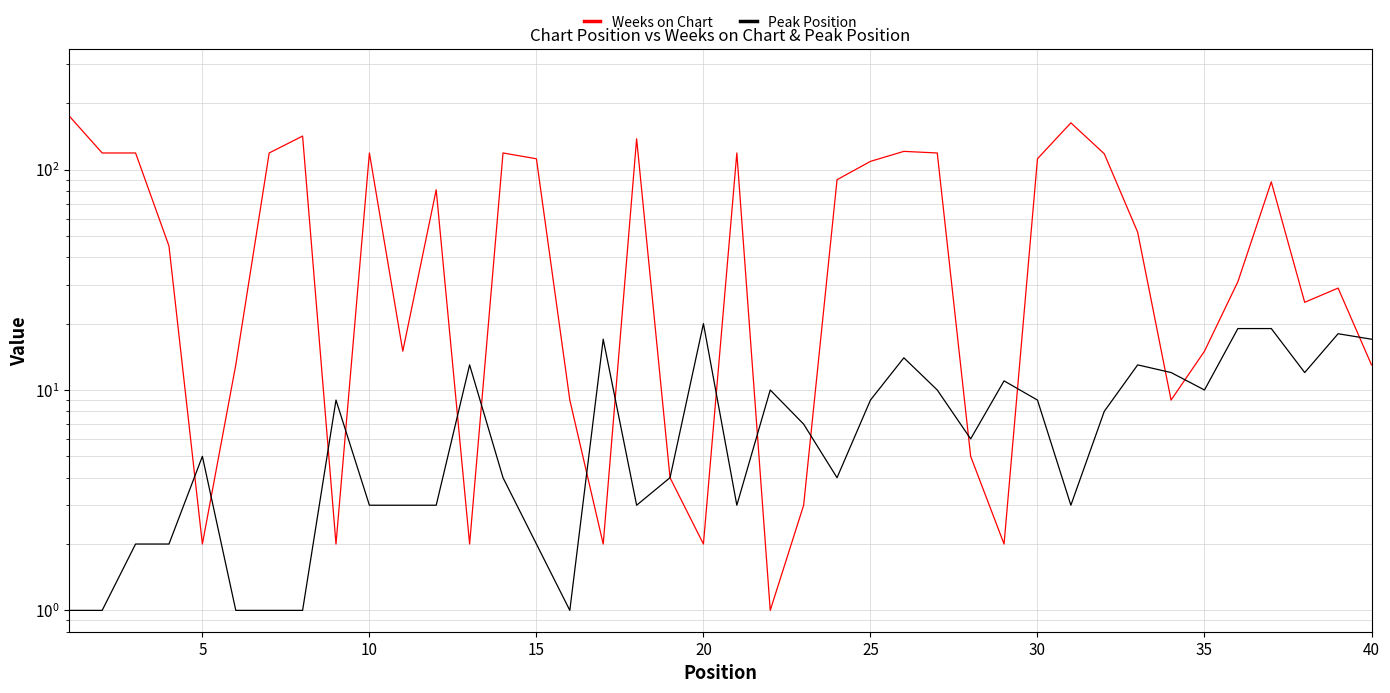

What is the smallest value displayed?

1